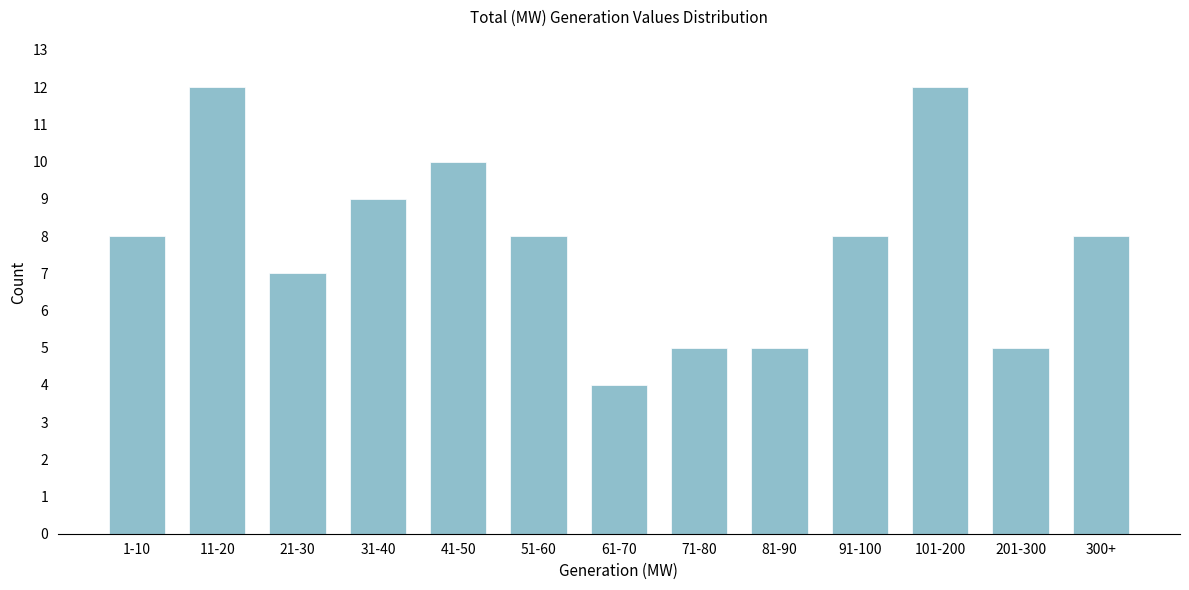

Reading left to right, list all the values displayed in this chart.

1-10=8	11-20=12	21-30=7	31-40=9	41-50=10	51-60=8	61-70=4	71-80=5	81-90=5	91-100=8	101-200=12	201-300=5	300+=8